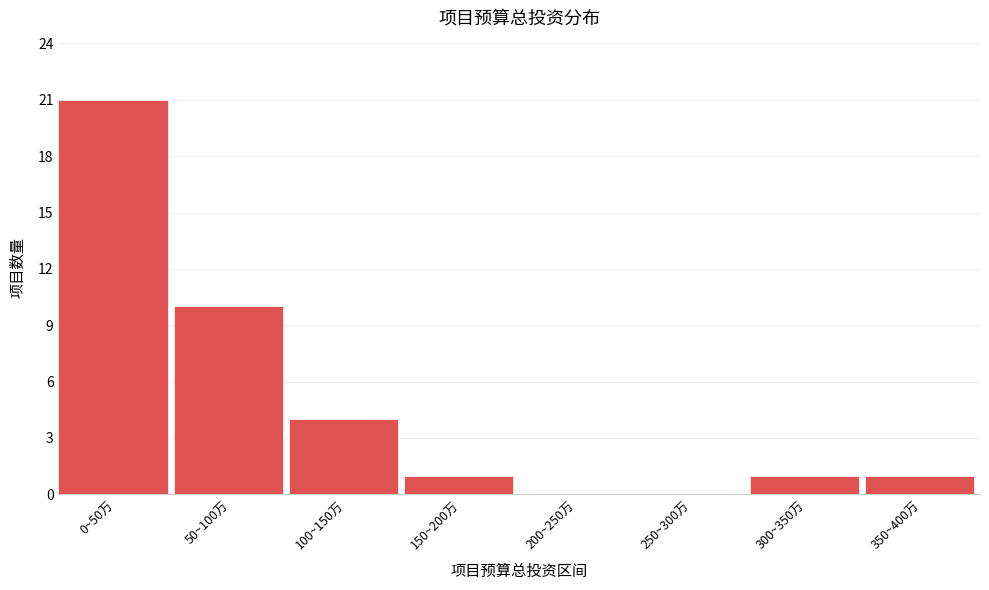

Reading left to right, extract all data points from this chart.

0~50万=21	50~100万=10	100~150万=4	150~200万=1	200~250万=0	250~300万=0	300~350万=1	350~400万=1